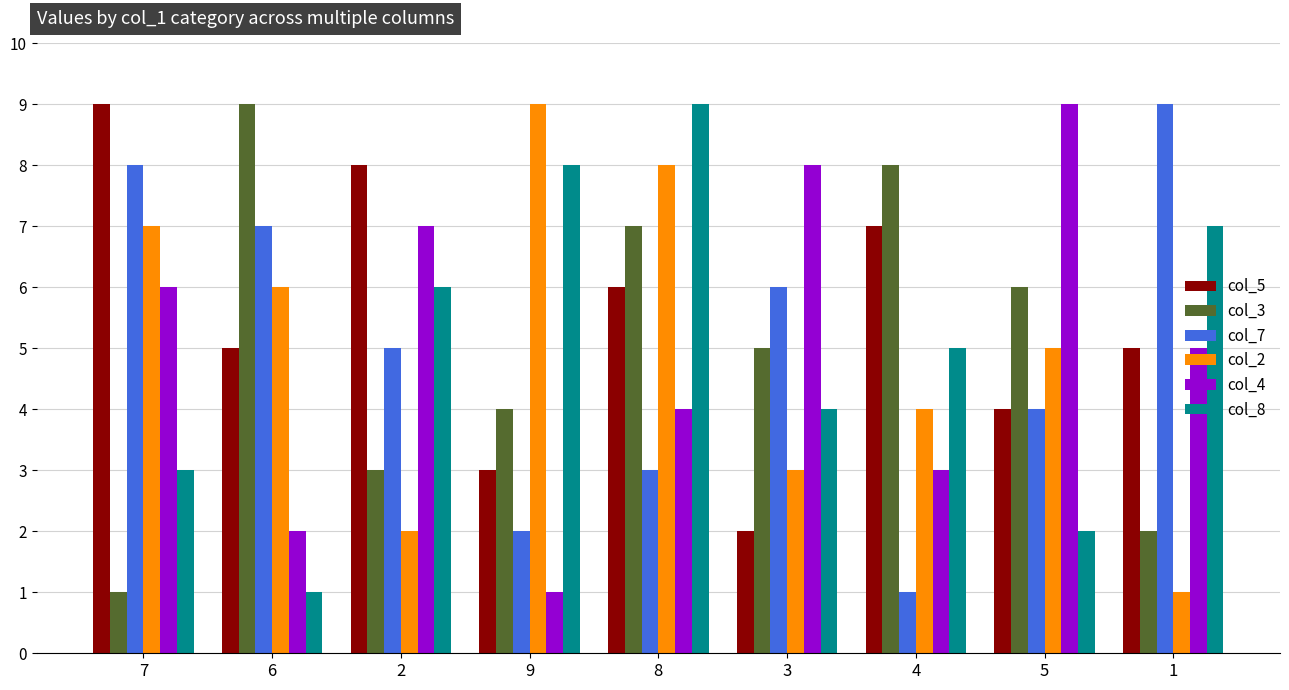

Which series has the largest total across all categories?

col_5